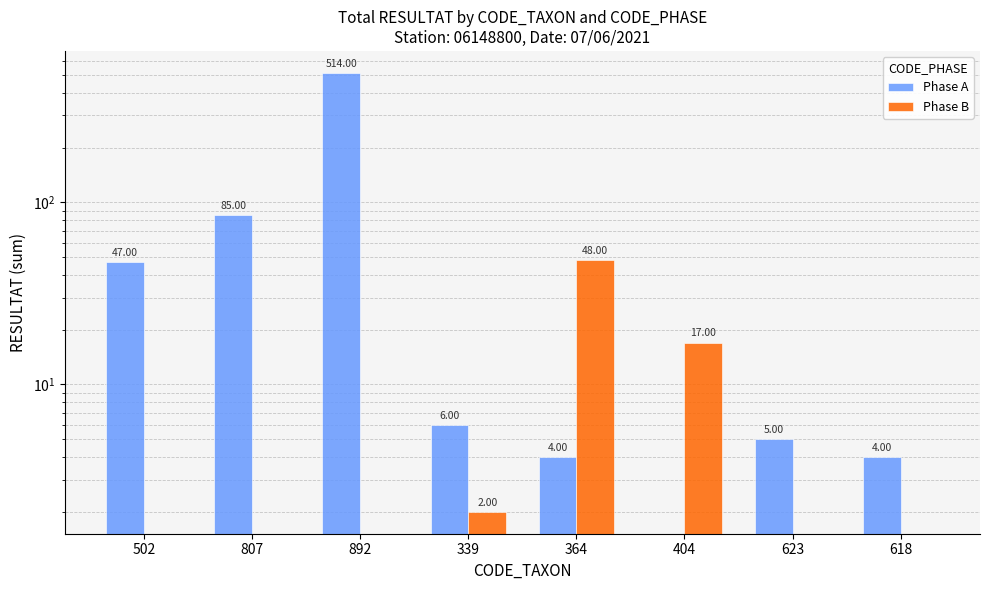

What are all the series names shown in the legend?

Phase A, Phase B